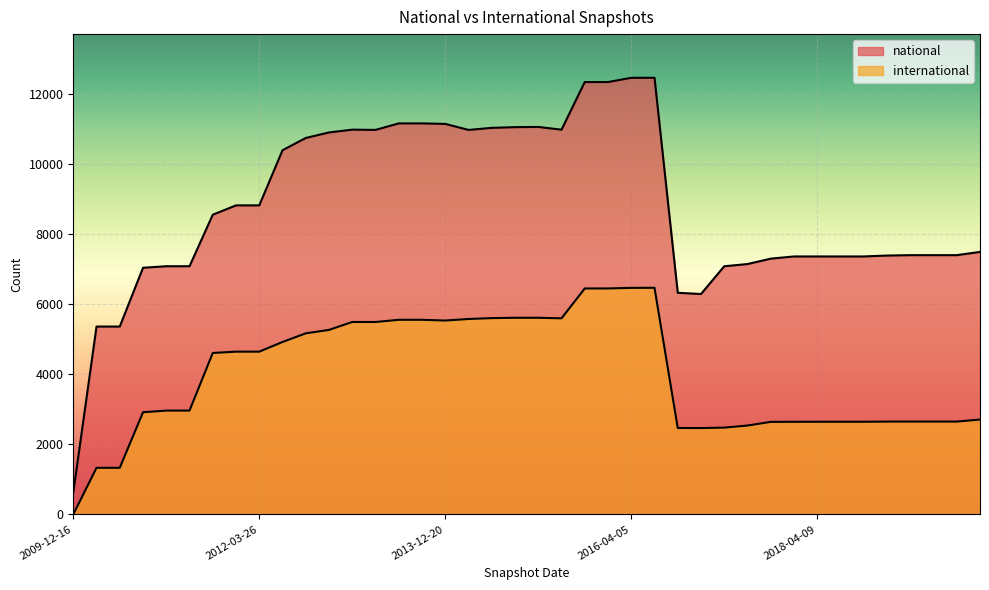

The national series shows 12349 at 2016-01-04. True or false?

True